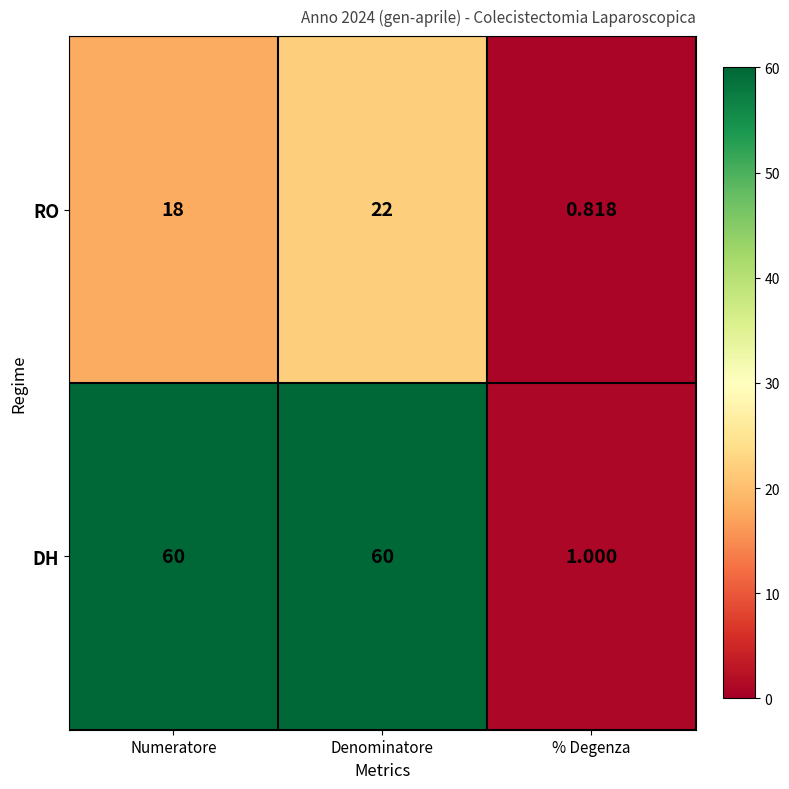

At which label does DH reach its minimum?

% Degenza